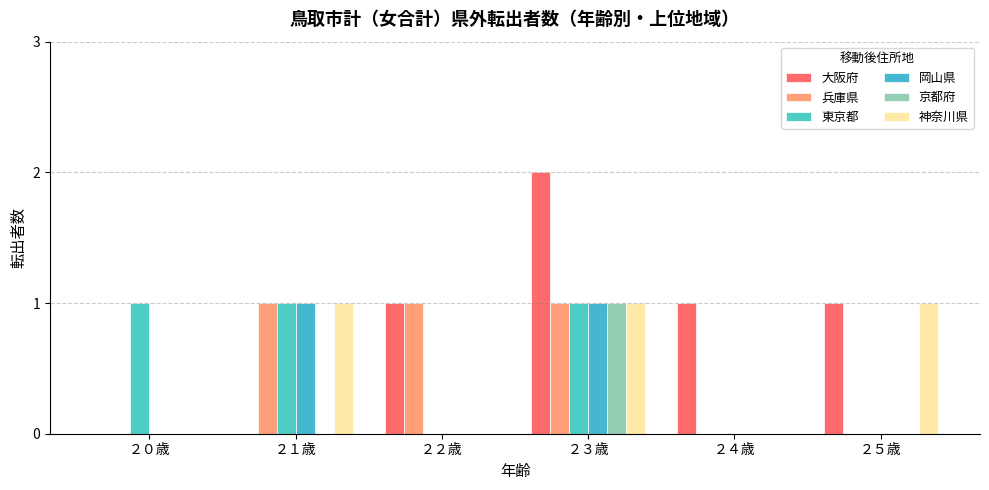

Which series changed the most between ２３歳 and ２５歳?

大阪府